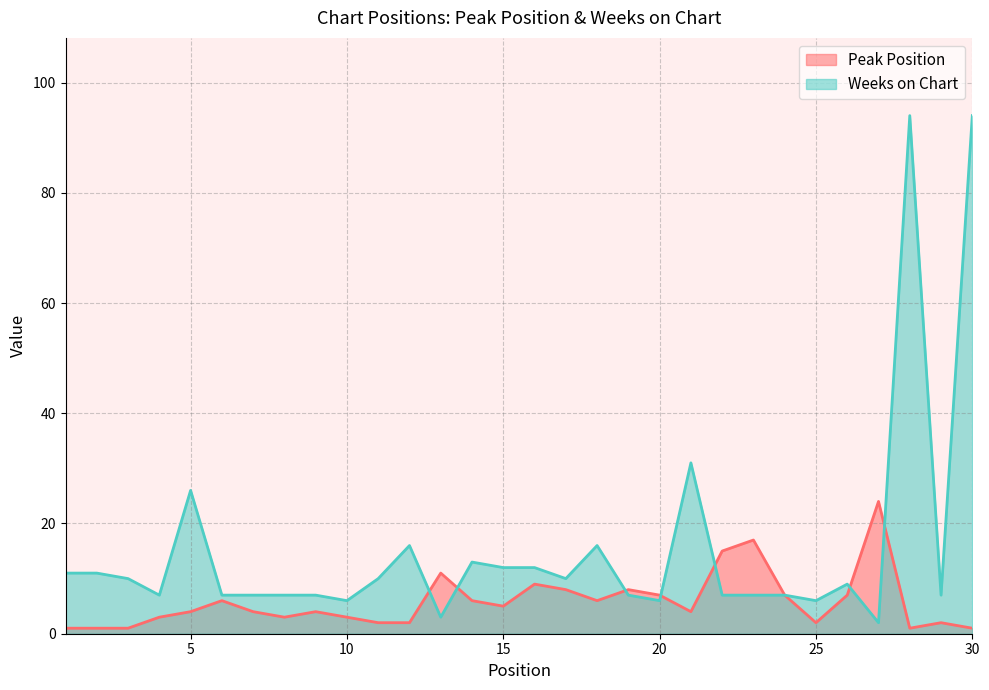

Reading right to left, transcribe all the data shown in this chart.

Peak Position: 1	2	1	24	7	2	7	17	15	4	7	8	6	8	9	5	6	11	2	2	3	4	3	4	6	4	3	1	1	1
Weeks on Chart: 94	7	94	2	9	6	7	7	7	31	6	7	16	10	12	12	13	3	16	10	6	7	7	7	7	26	7	10	11	11